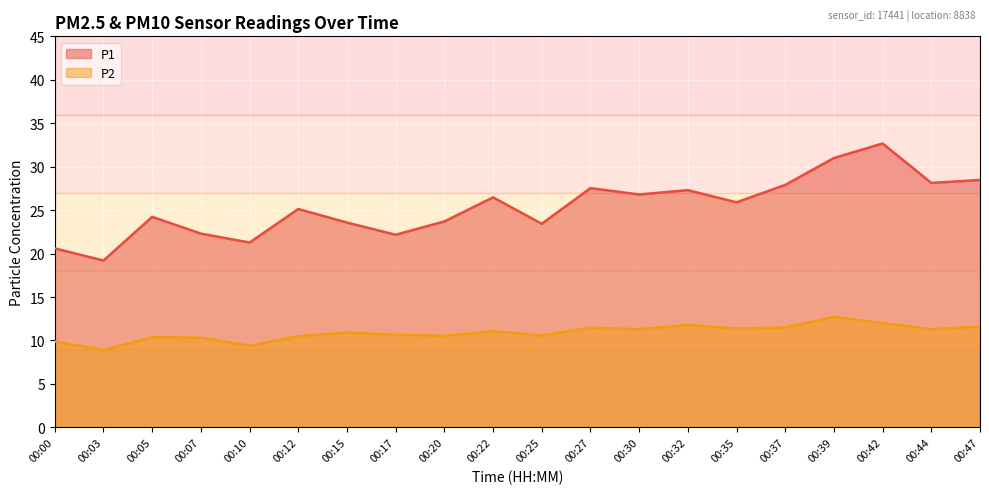

True or false: P2 and P1 cross at least once.

False